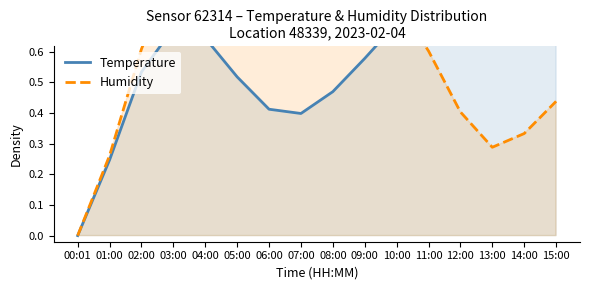

How many data points in Temperature are above 0?

15